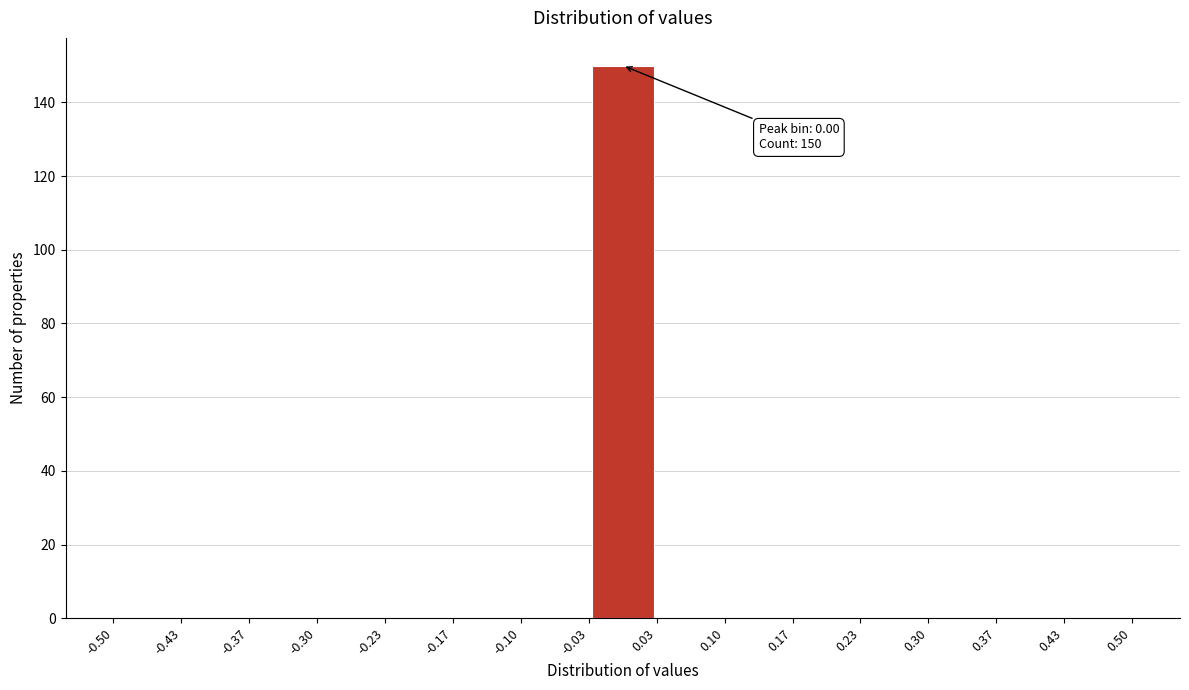

Over which range of the x-axis is the bar tallest?

-0.03 to 0.03